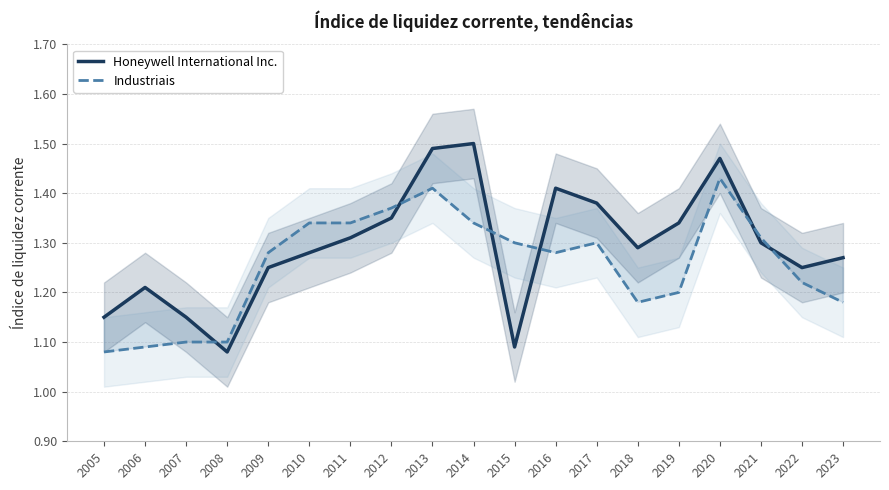

How many lines are shown in the chart?

2